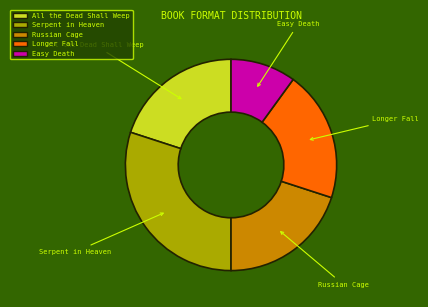

Is it true that Longer Fall is 20% of the pie?

True